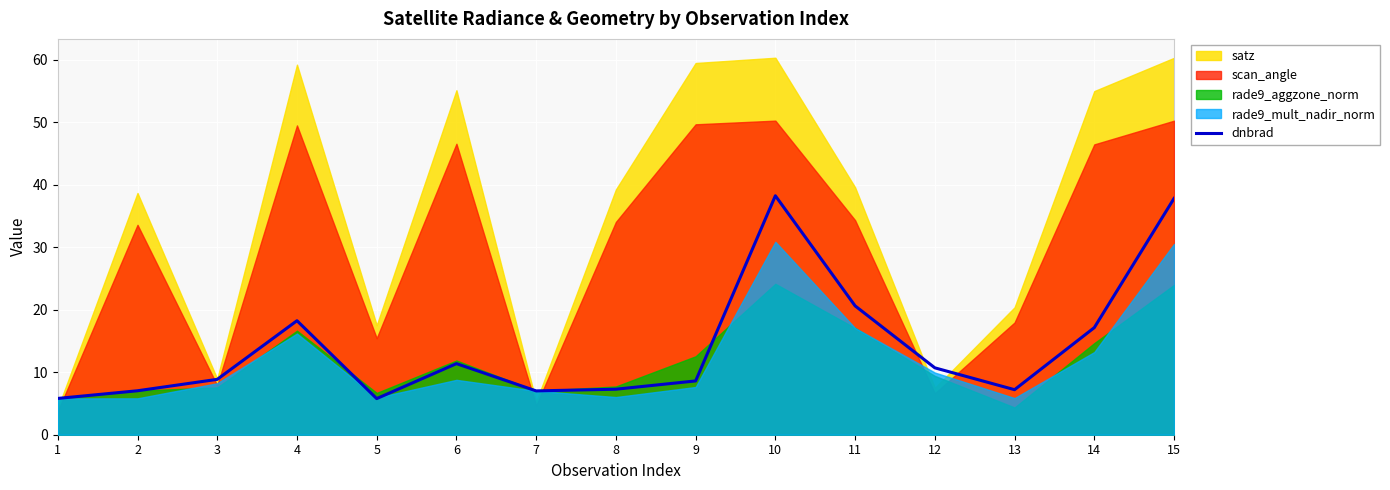

Does the chart display data point markers on the line(s)?

No